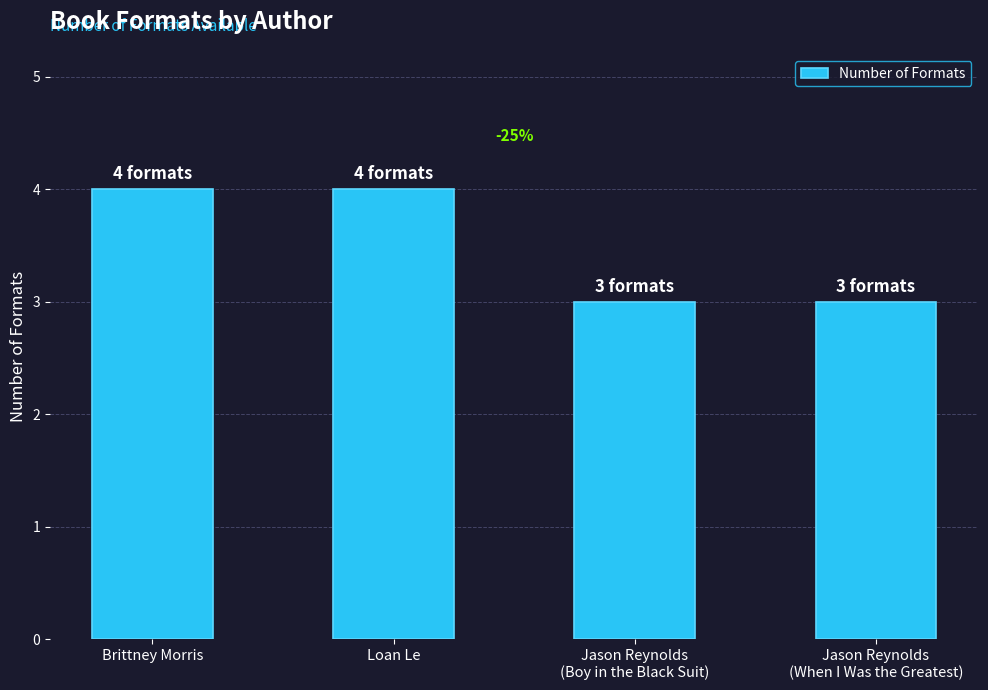

What is the average value?

4